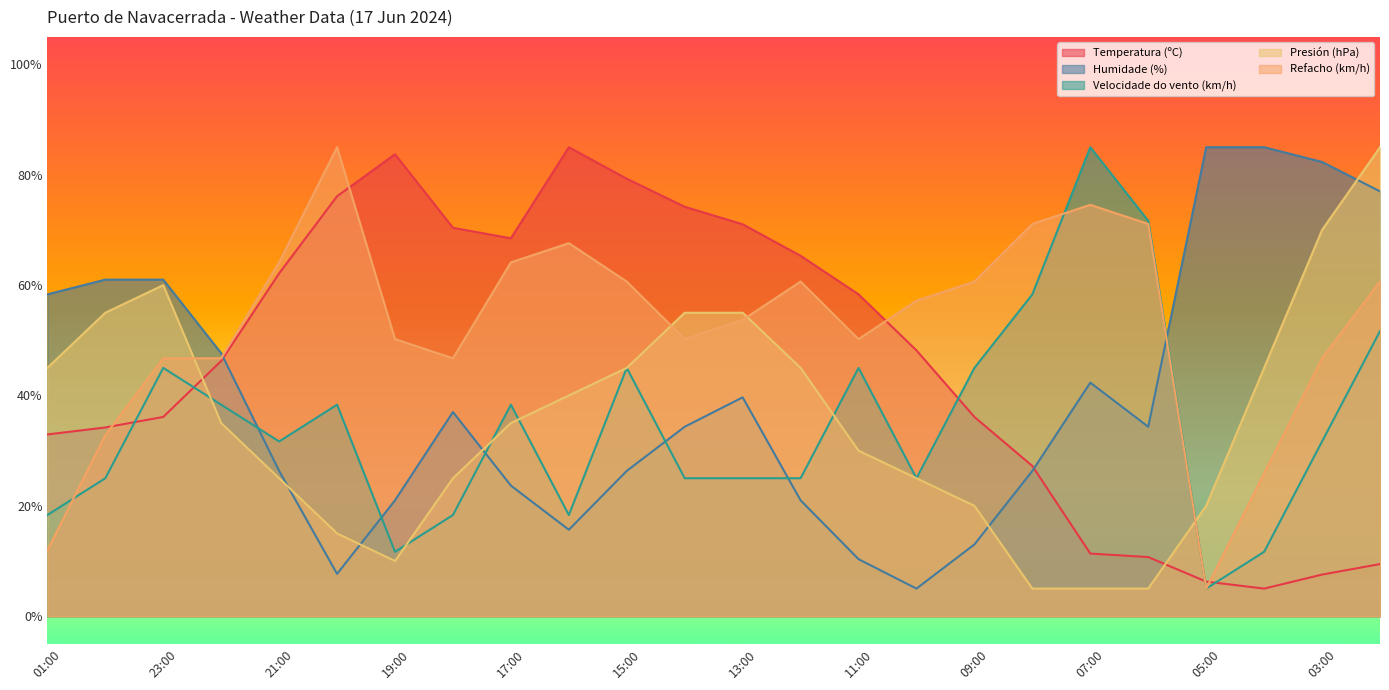

Rank the series by their maximum value, from highest to lowest.

Temperatura (ºC), Humidade (%), Velocidade do vento (km/h), Presión (hPa), Refacho (km/h)